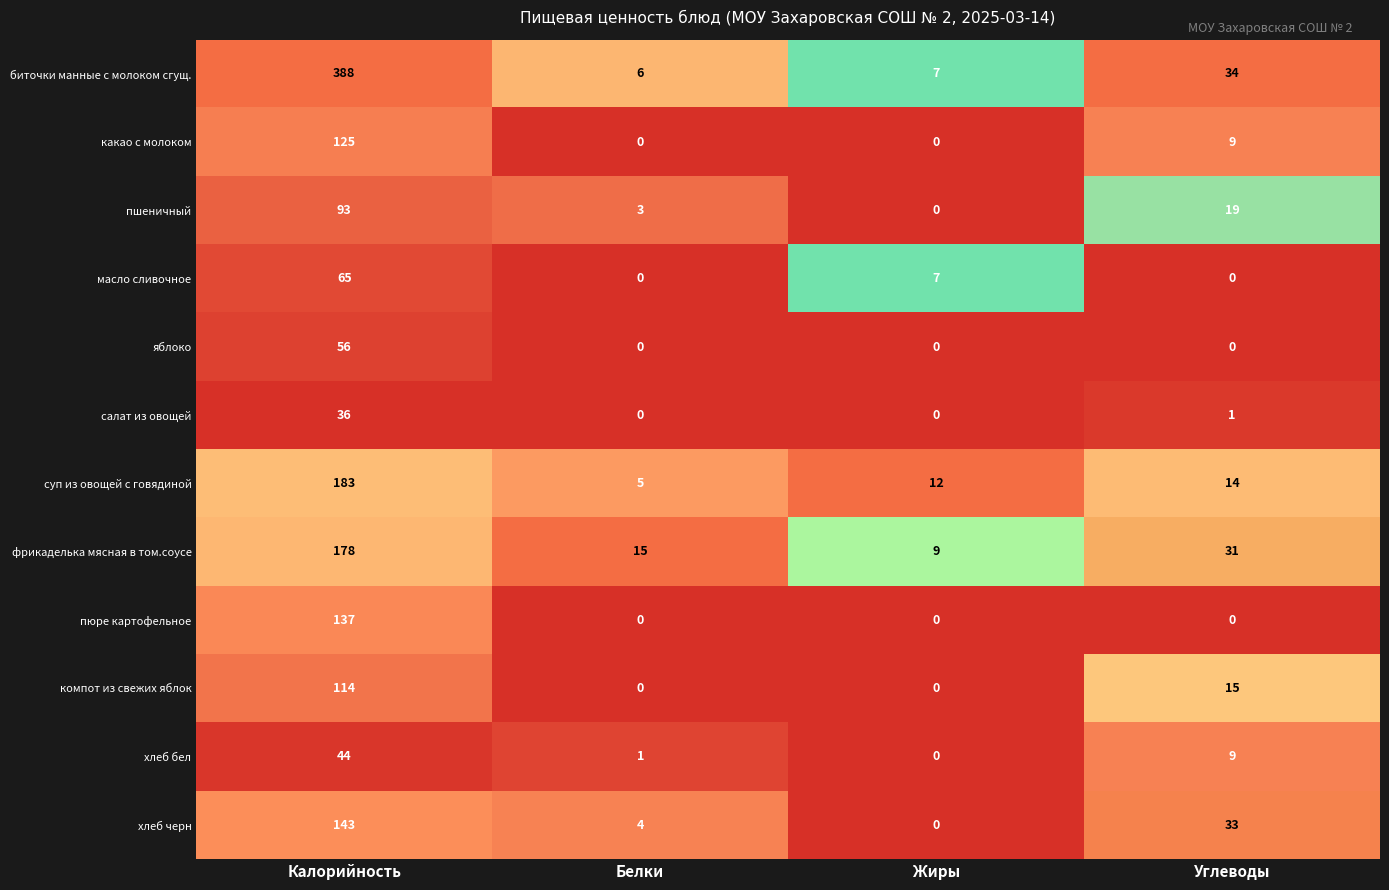

At how many categories does at least one series exceed 0?

4